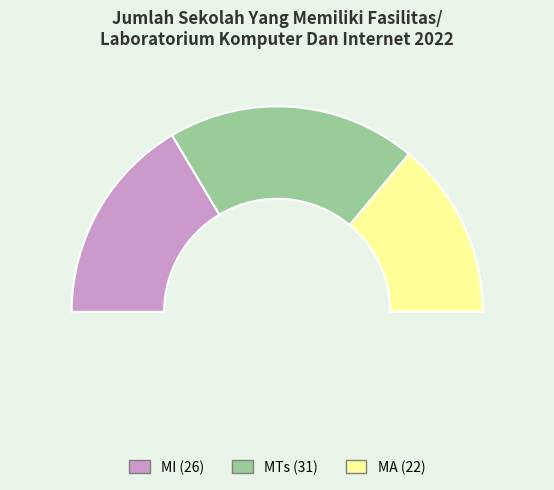

What is the total percentage of MTs and MI?

72.2%